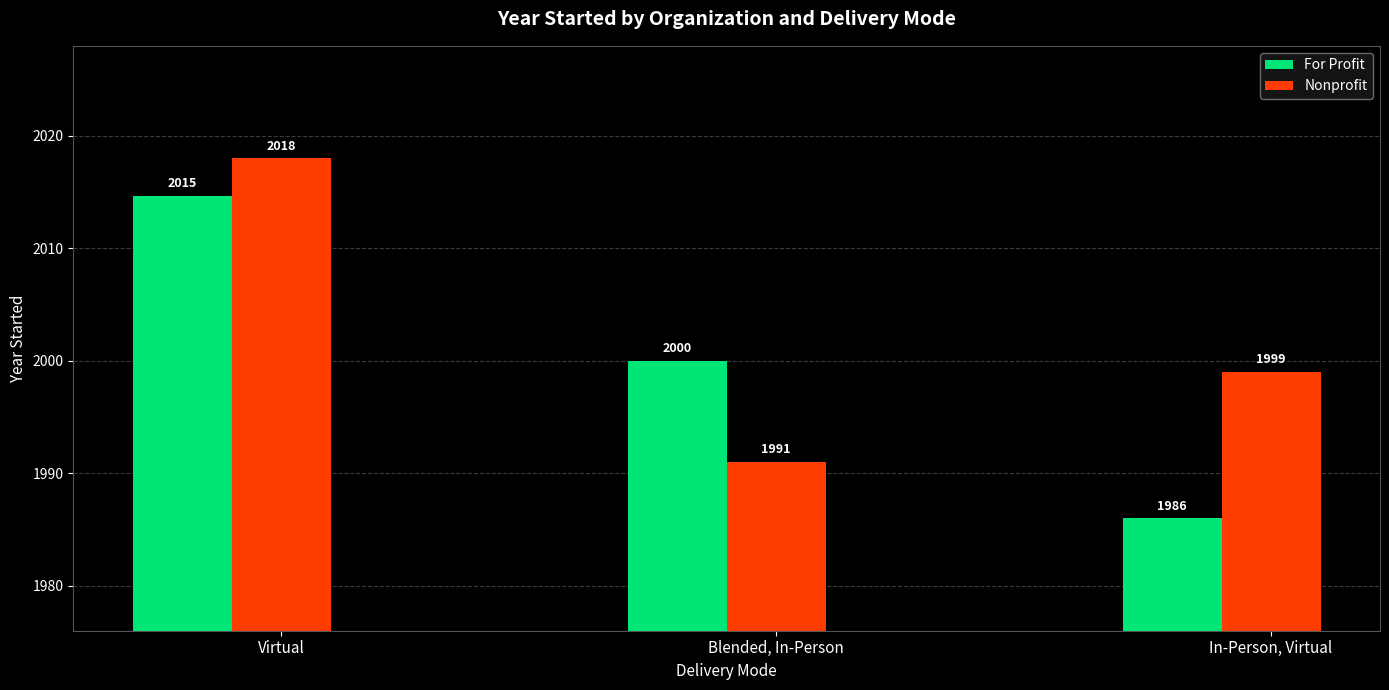

Rank the series by their average value, from highest to lowest.

Nonprofit, For Profit